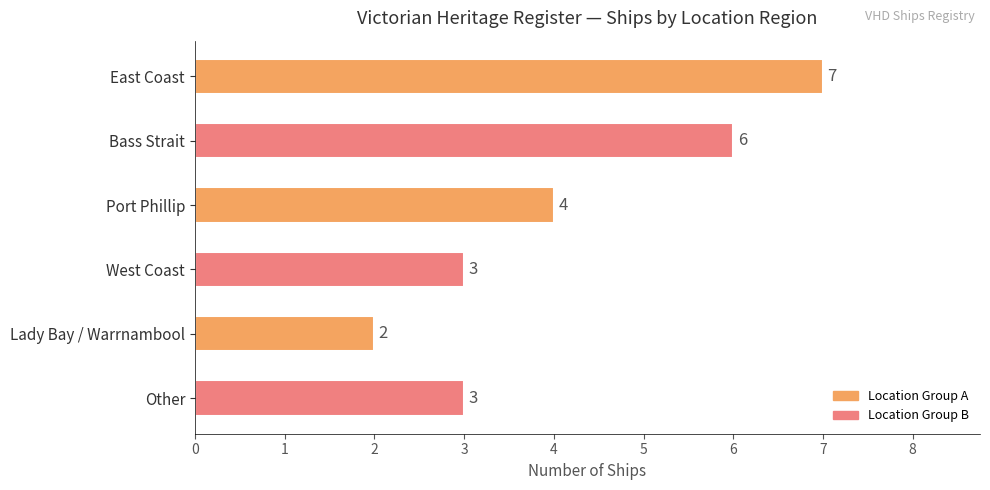

What is the value of the 1st bar from the top?

7